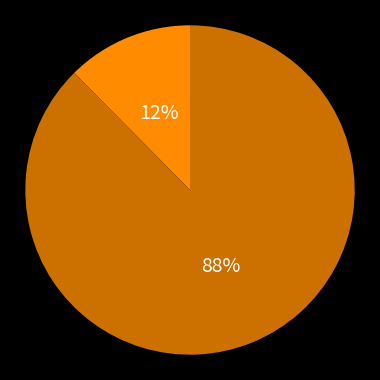

To the nearest percent, what is the average slice percentage?

50%